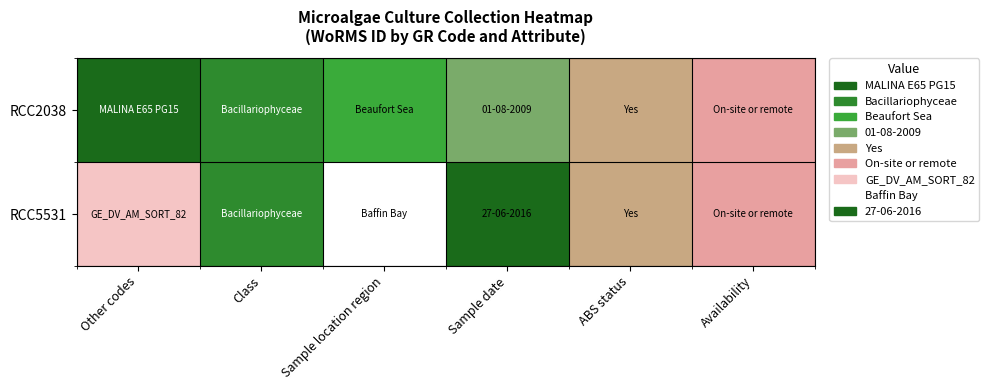

List the series in order of their peak value, lowest first.

RCC2038, RCC5531